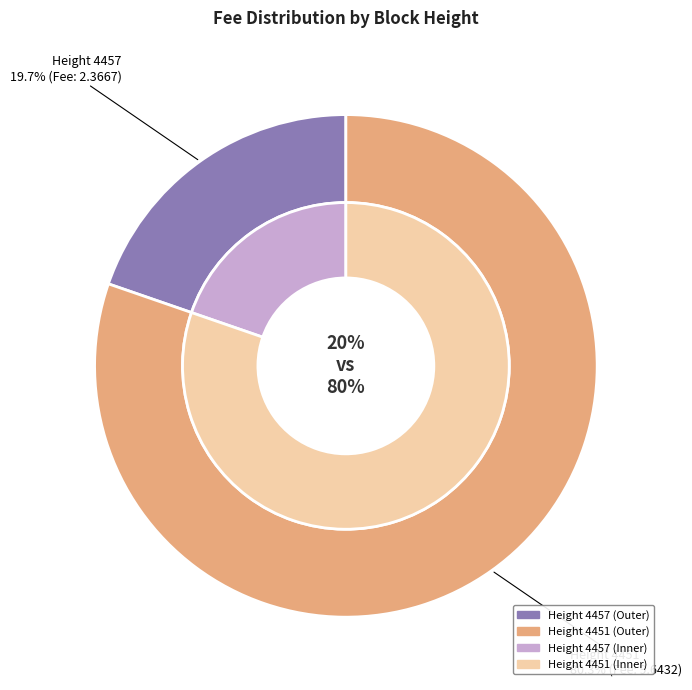

Count the number of slices in the pie.

2